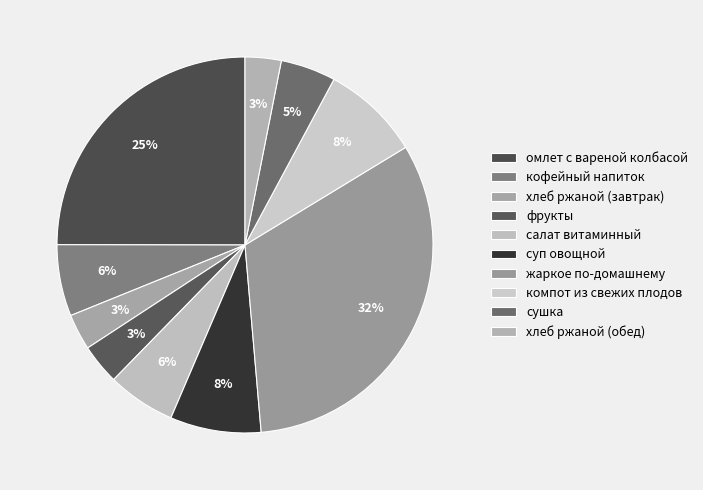

True or false: кофейный напиток accounts for 1% of the total.

False